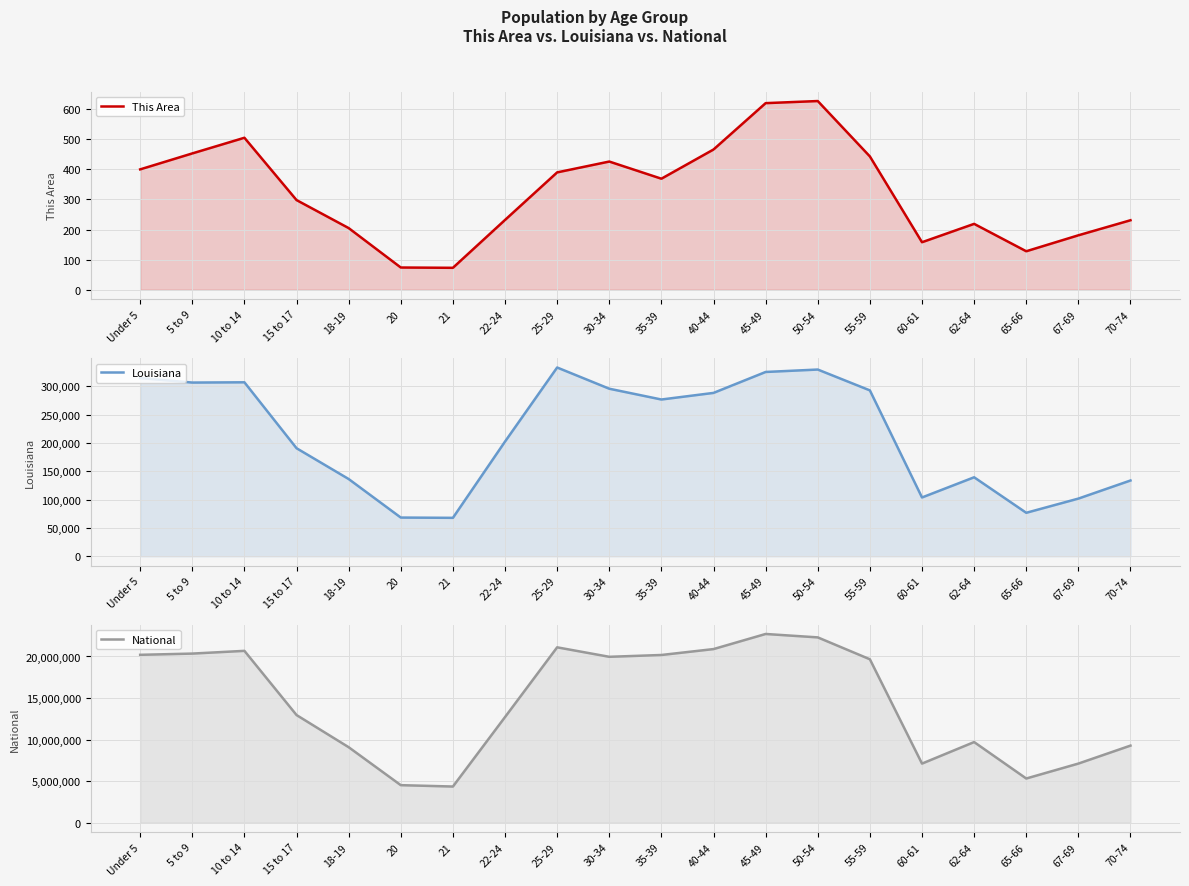

What is the greatest value displayed?

22708591